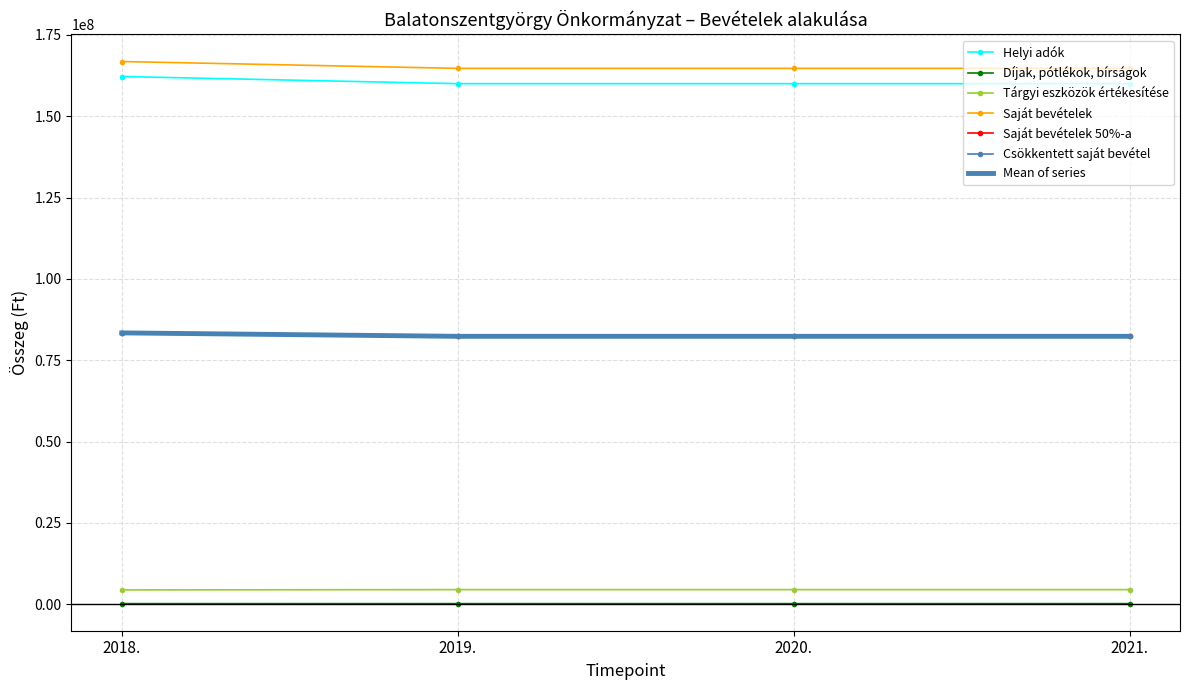

List the series in order of their peak value, lowest first.

Díjak, pótlékok, bírságok, Tárgyi eszközök értékesítése, Saját bevételek 50%-a, Csökkentett saját bevétel, Helyi adók, Saját bevételek